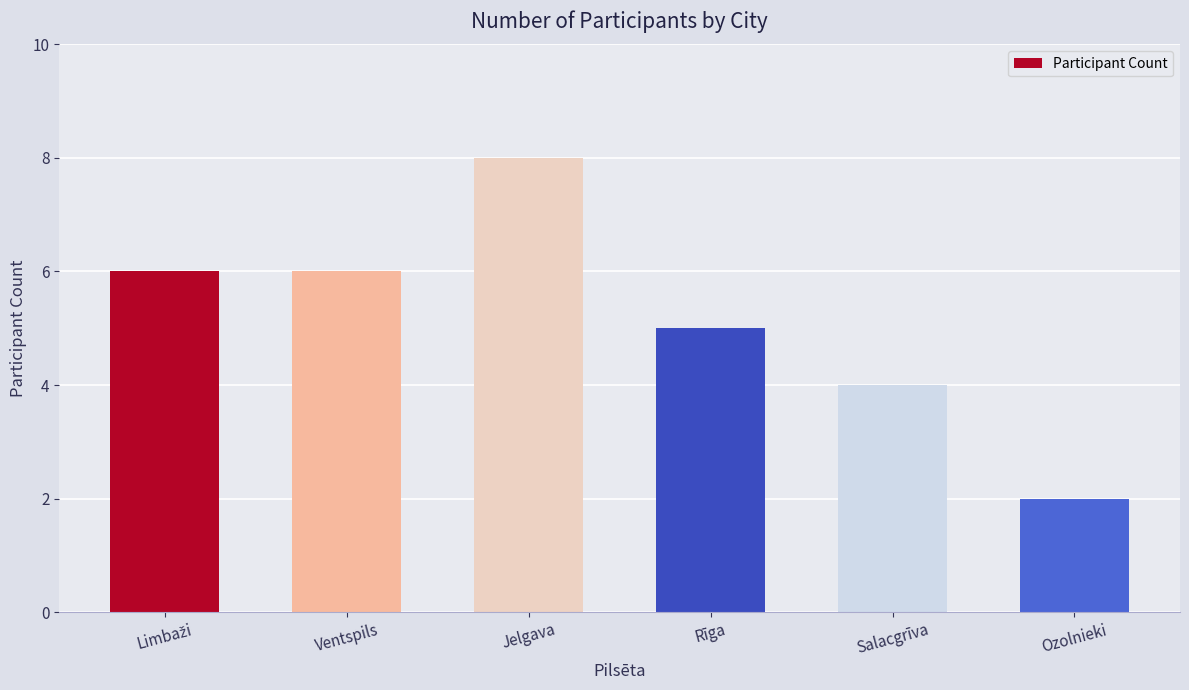

Reading right to left, extract all data points from this chart.

2	4	5	8	6	6